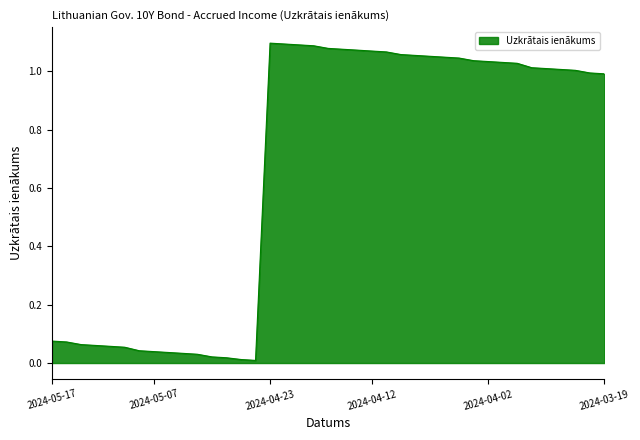

At which label does the data first exceed 1?

2024-04-23